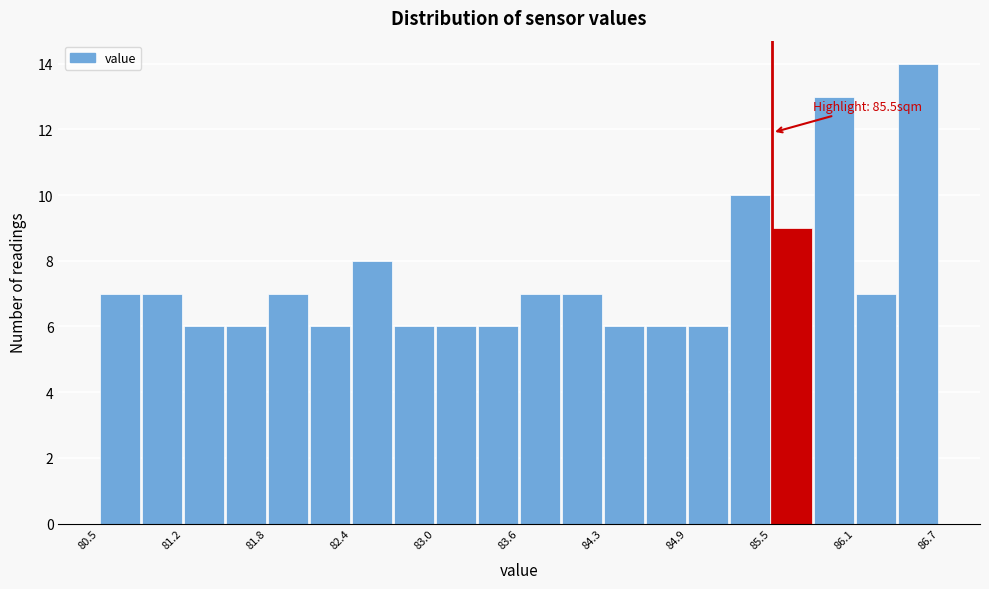

Read against the x-axis, roughly where is the centre of the tallest bar?

86.6